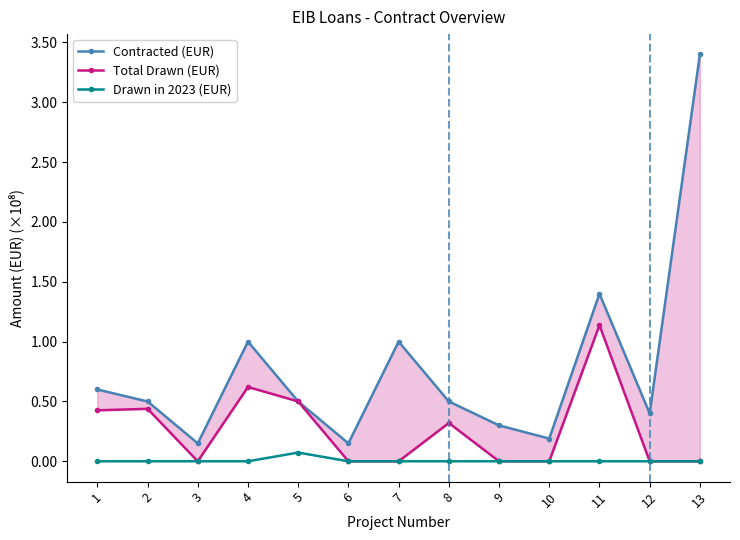

The Contracted (EUR) series shows 0.6 at 1. True or false?

True